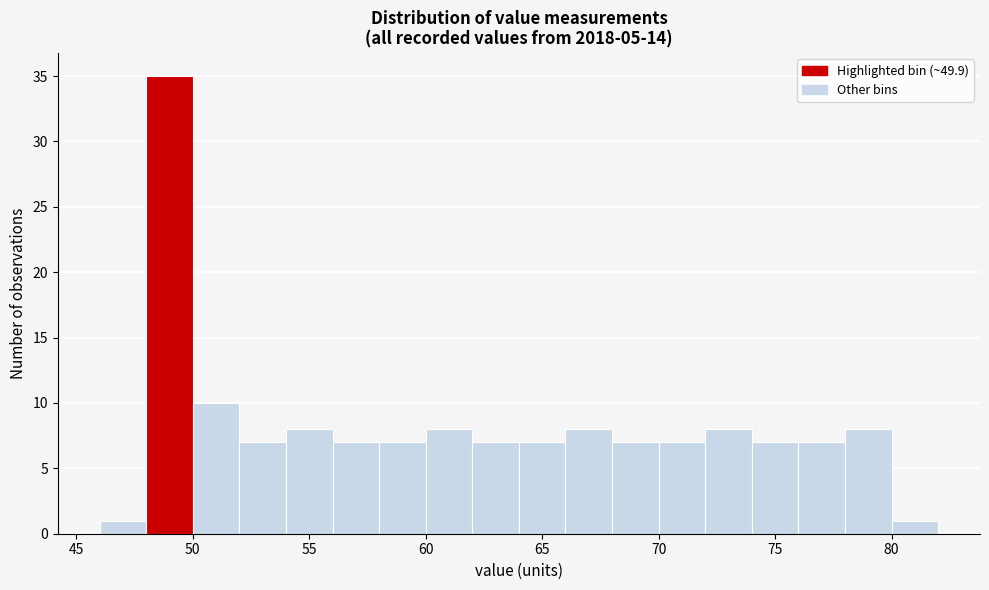

Reading left to right, transcribe this chart: for each bar, give the range it covers on the x-axis and its height. The values are not printed on the chart, so give them approximately, as read against the axis.

46 to 48: 1
48 to 50: 35
50 to 52: 10
52 to 54: 7
54 to 56: 8
56 to 58: 7
58 to 60: 7
60 to 62: 8
62 to 64: 7
64 to 66: 7
66 to 68: 8
68 to 70: 7
70 to 72: 7
72 to 74: 8
74 to 76: 7
76 to 78: 7
78 to 80: 8
80 to 82: 1